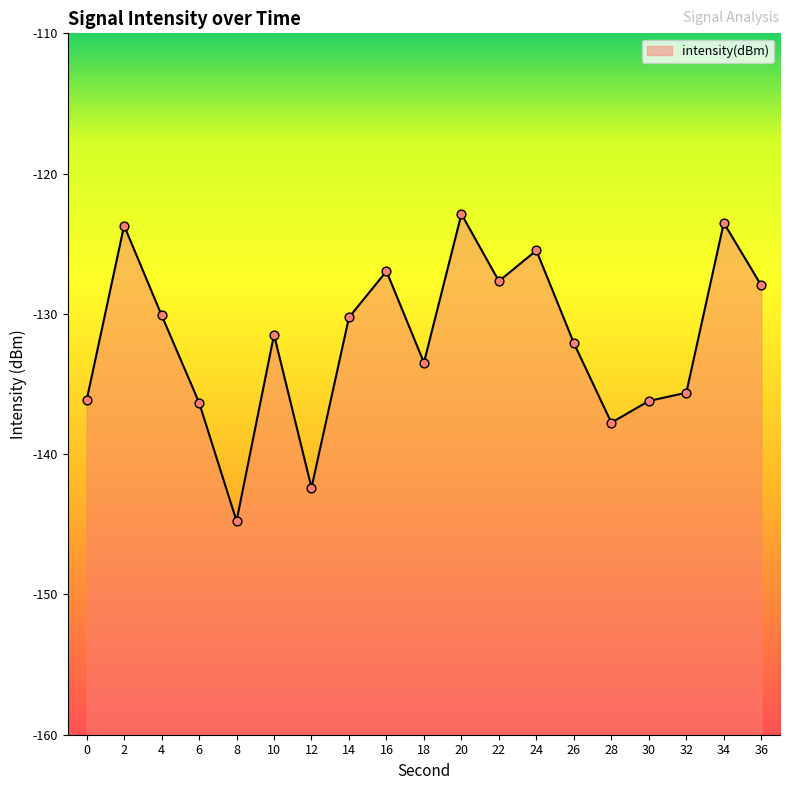

Between 24 and 30, which is larger?

24